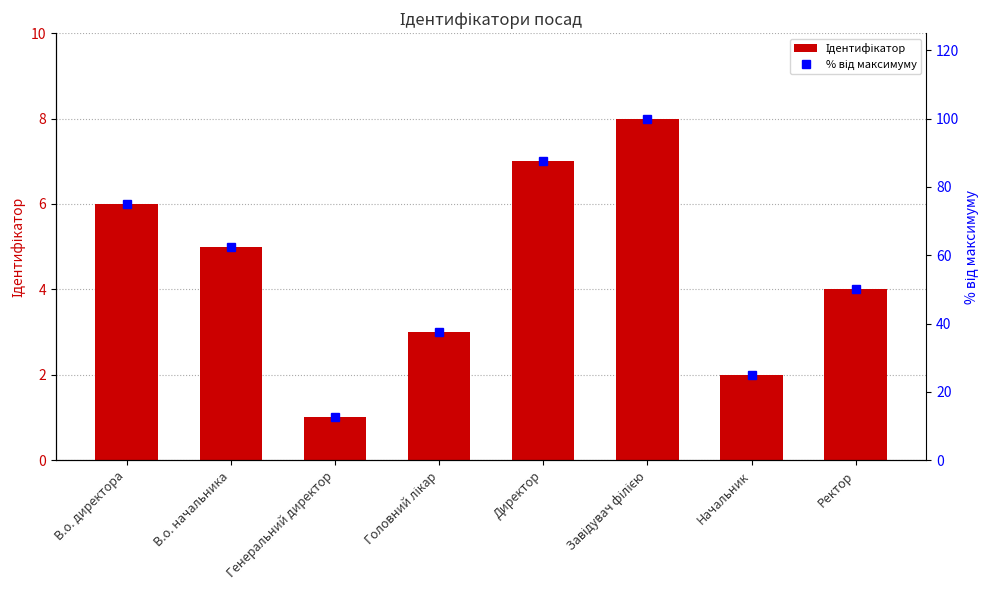

Rank the categories by % від максимуму value from lowest to highest.

Генеральний директор, Начальник, Головний лікар, Ректор, В.о. начальника, В.о. директора, Директор, Завідувач філією